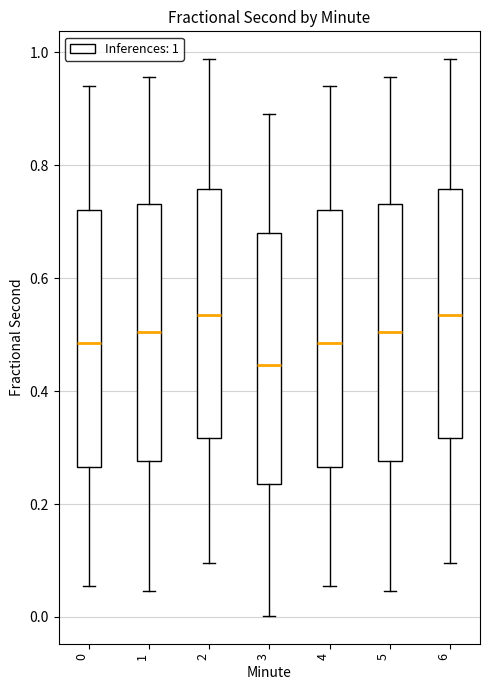

Which box has the lowest median line?

3